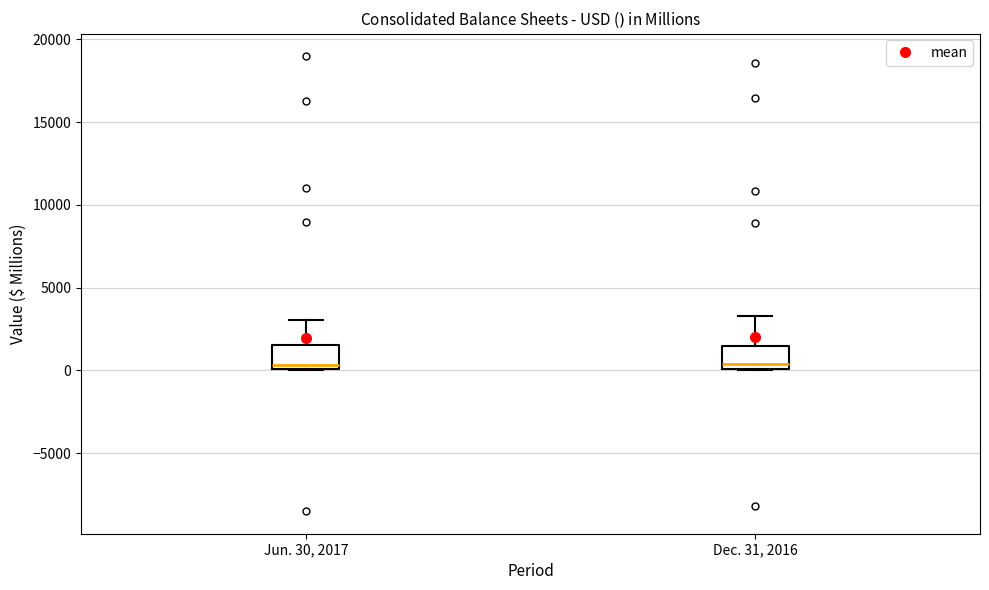

Reading left to right, transcribe this box plot: for each box, give where its median line is, the range the box spans, and where its two whiskers end, as read against the y-axis. The values are not printed on the chart, so give them approximately, as read against the axis.

Jun. 30, 2017: median 500, box 0 to 1500, whiskers 0 to 3000
Dec. 31, 2016: median 500, box 0 to 1500, whiskers 0 to 3500